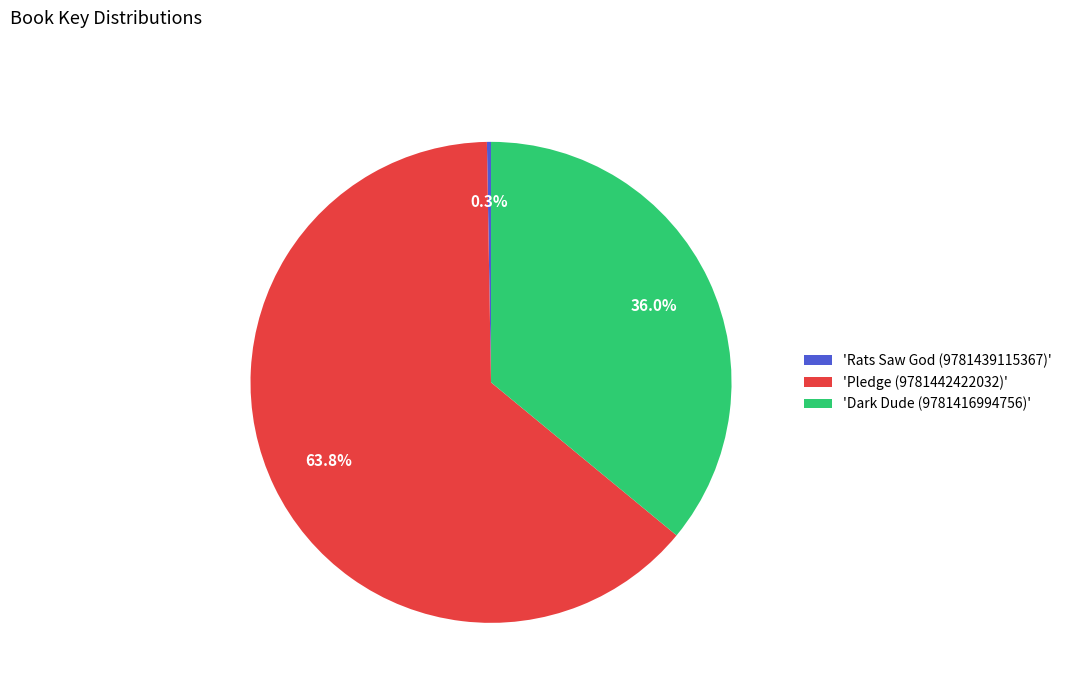

Between 'Dark Dude (9781416994756)' and 'Pledge (9781442422032)', which is larger?

'Pledge (9781442422032)'